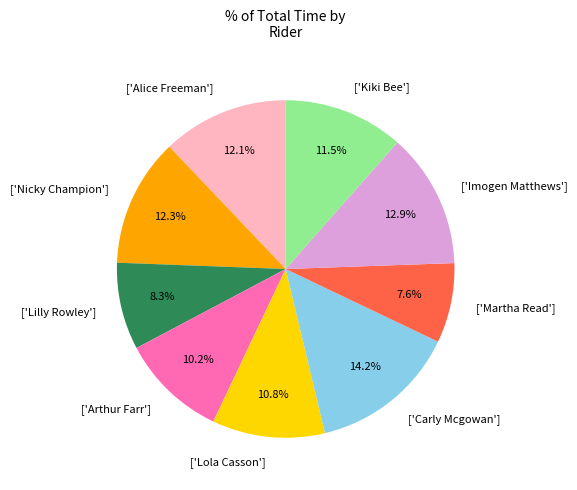

Is there a majority slice in this chart?

No